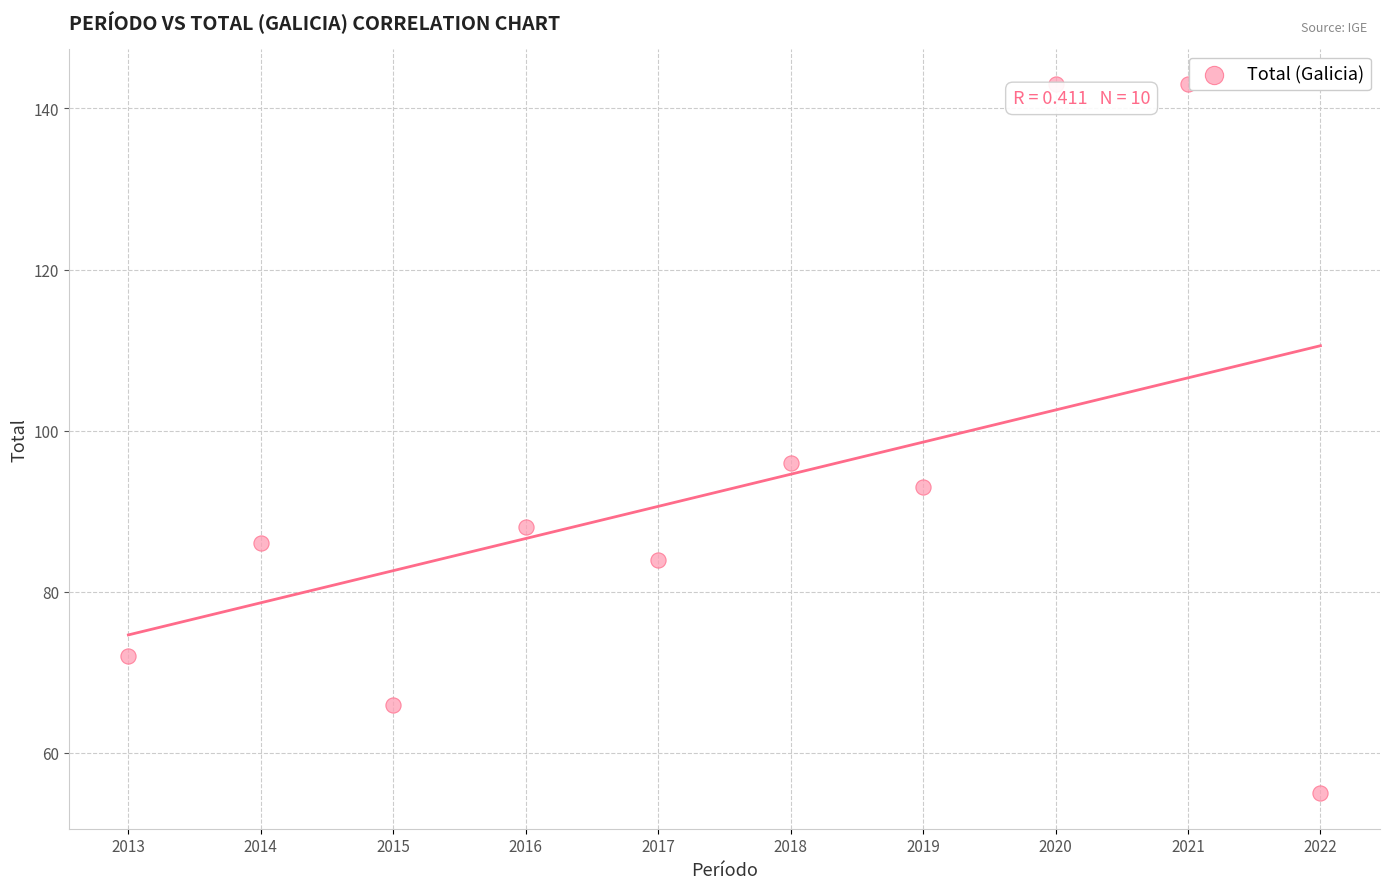

What is the average X value?

2018